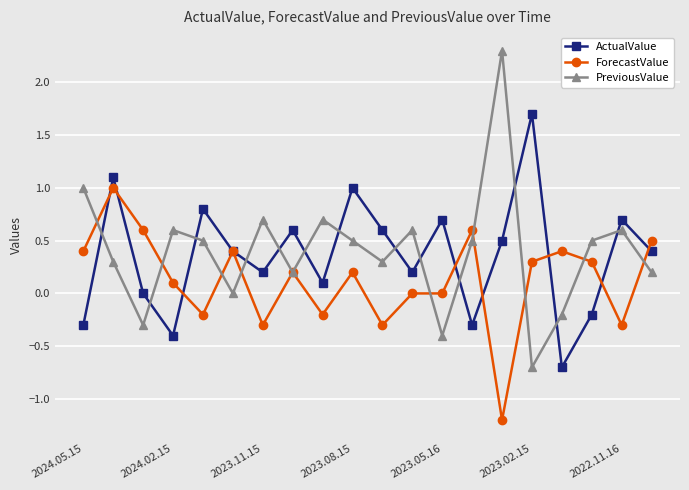

Count the number of data series in this chart.

3